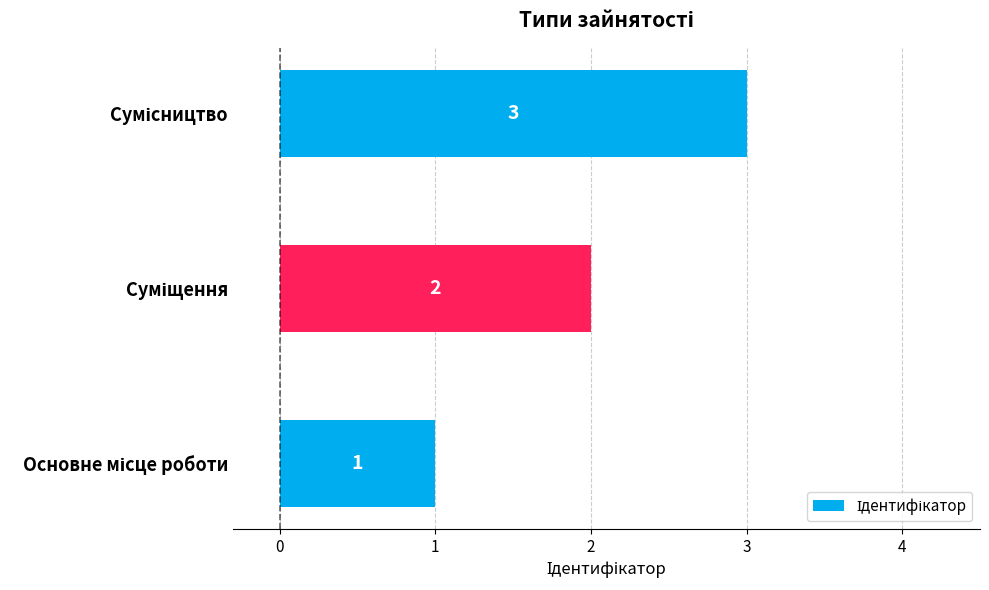

What is the maximum value shown in the chart?

3